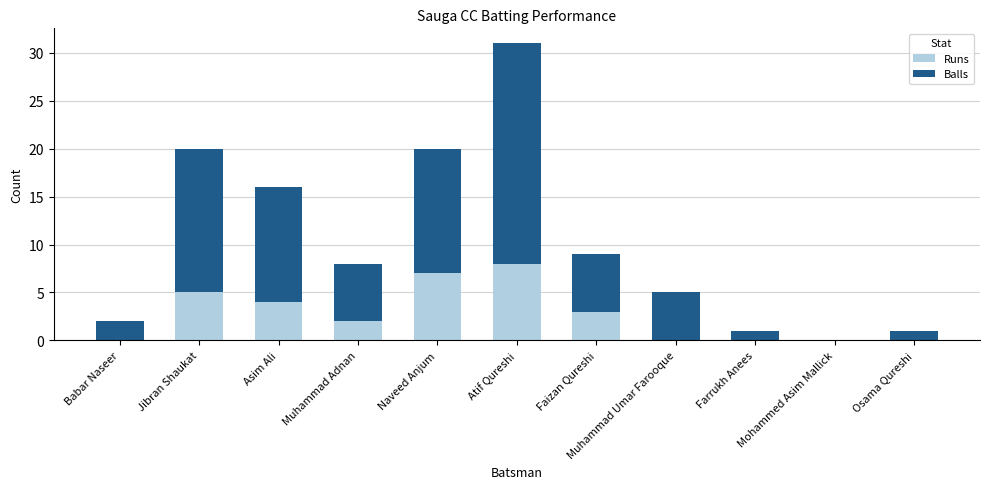

What is the sum of all Runs values?

29